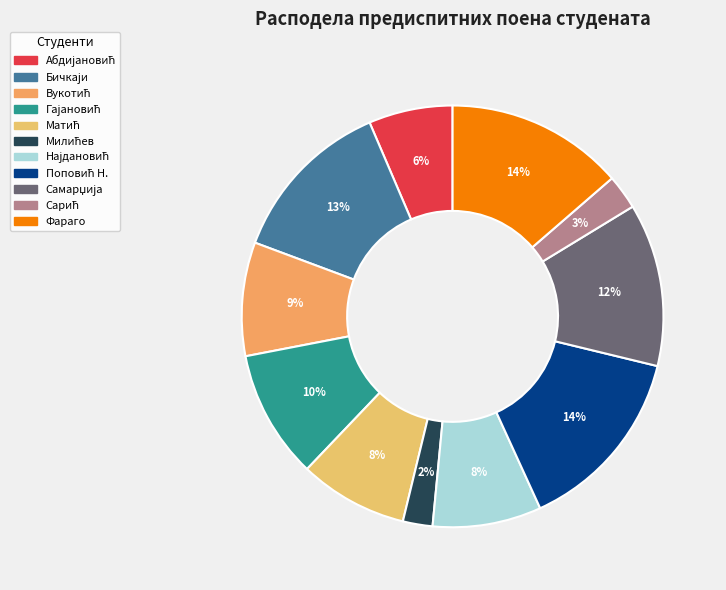

Count the number of slices in the pie.

11